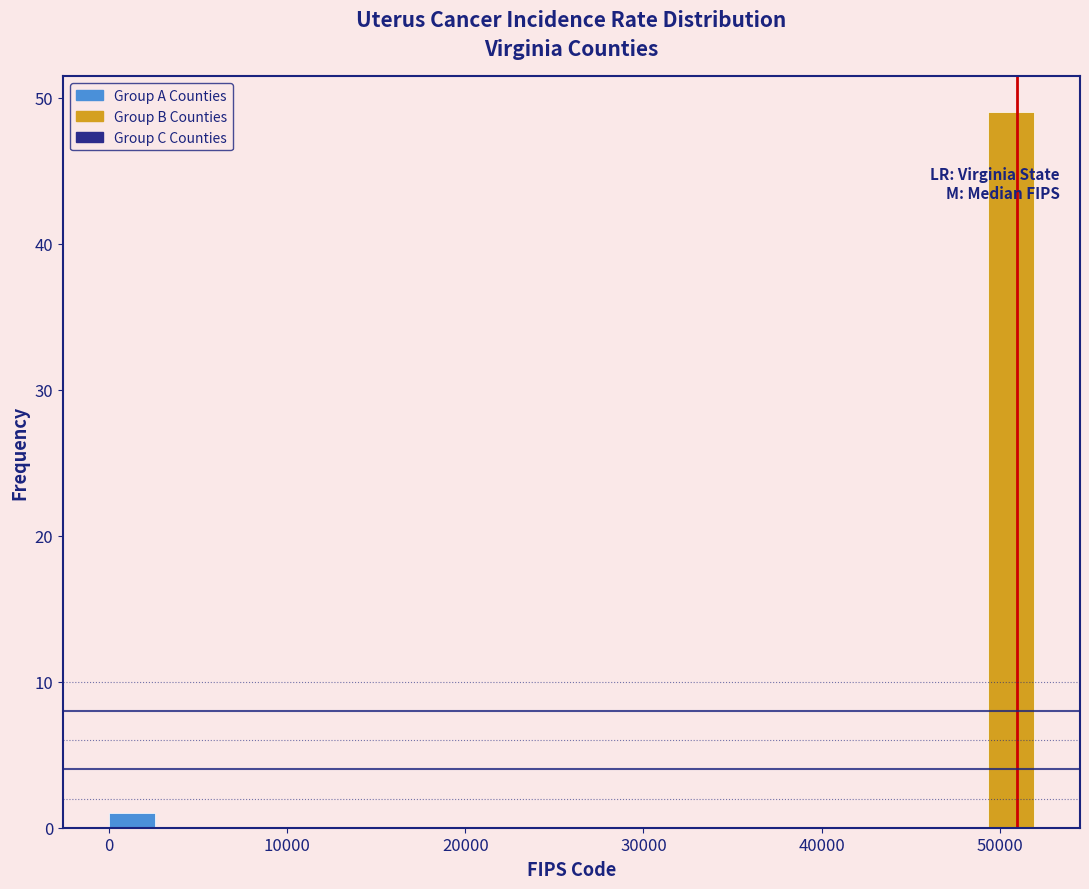

Read against the x-axis, roughly where is the centre of the tallest bar?

51000